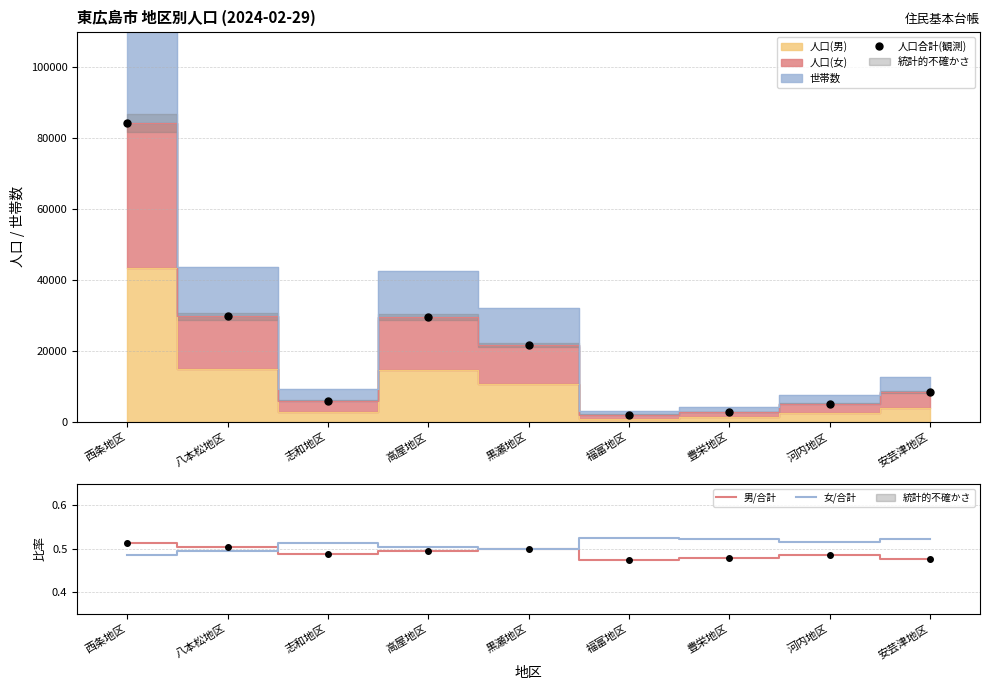

How many lines are shown in the chart?

3